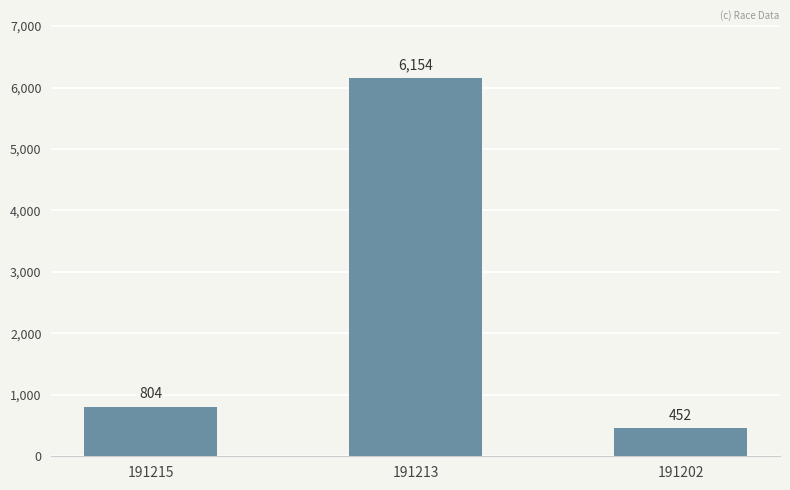

Approximately how many times larger is the value at 191215 compared to 191202?

1.8